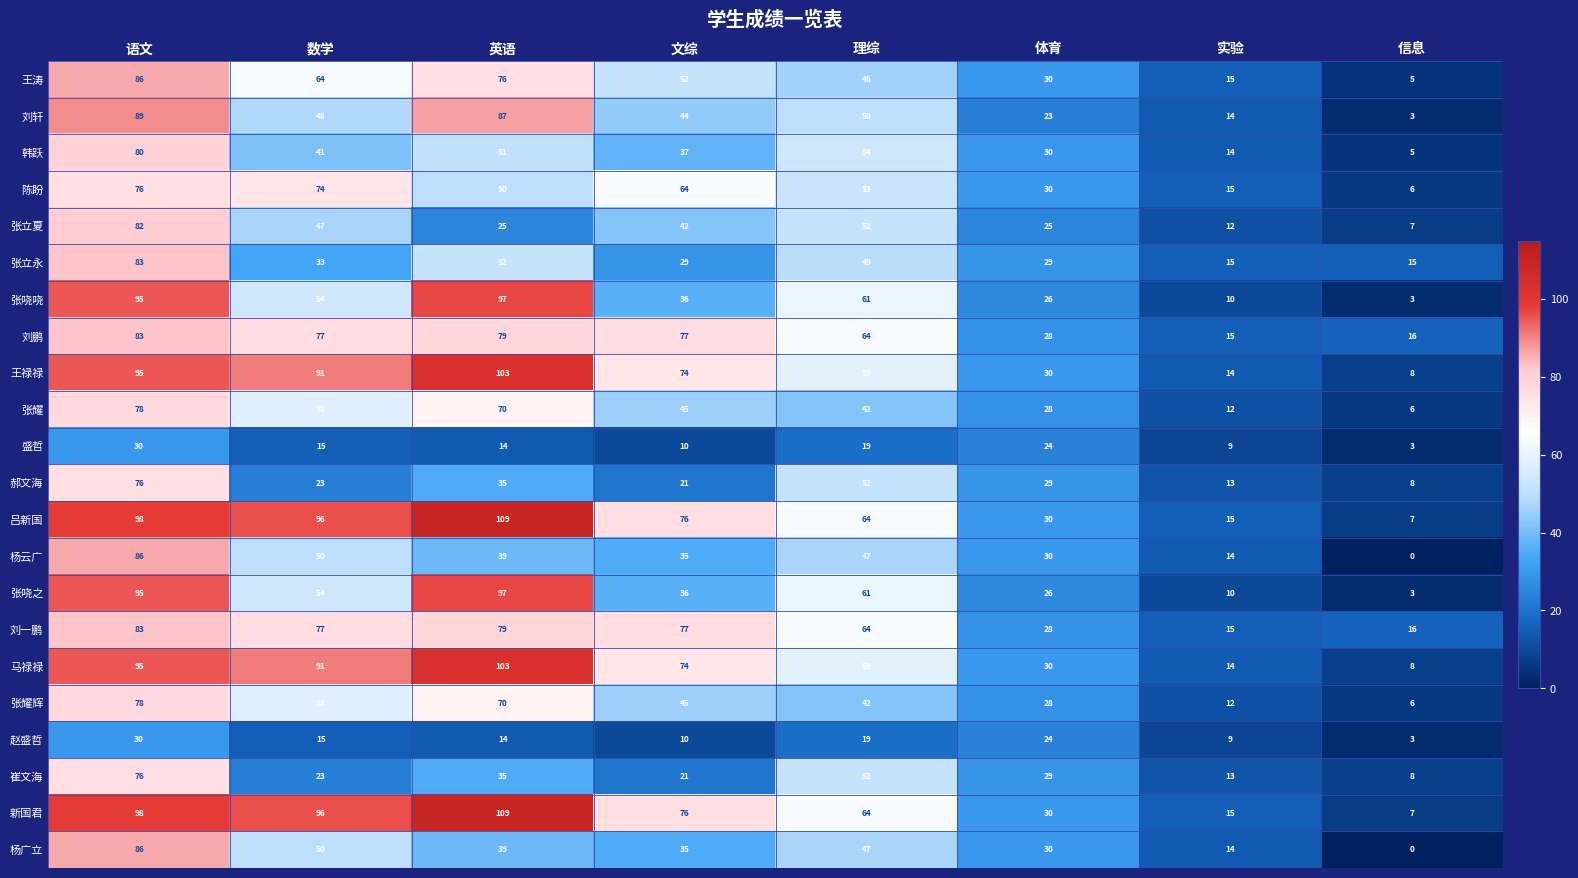

At which label does 王涛 first exceed 52?

语文